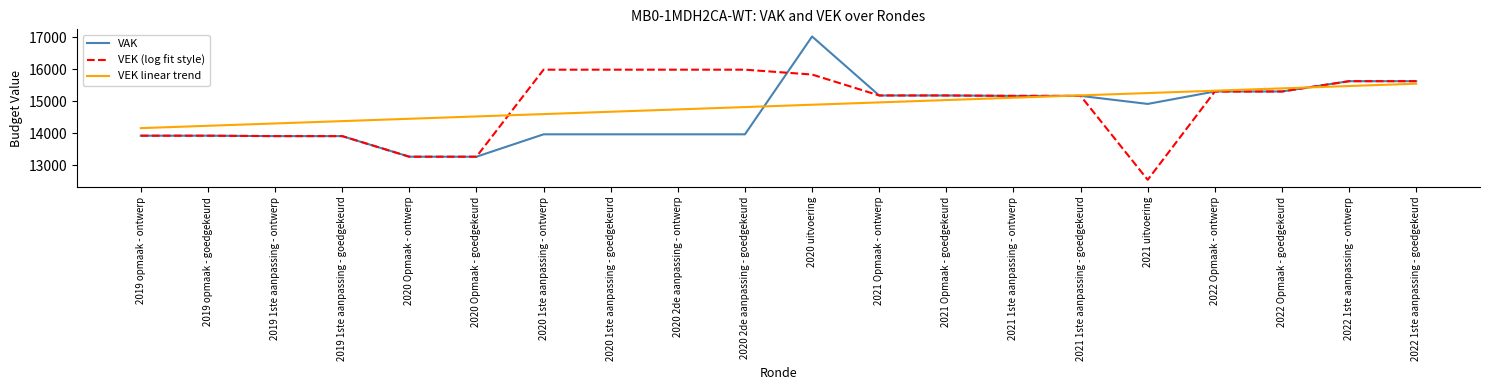

Rank the series by their maximum value, from lowest to highest.

VEK linear trend, VEK (log fit style), VAK